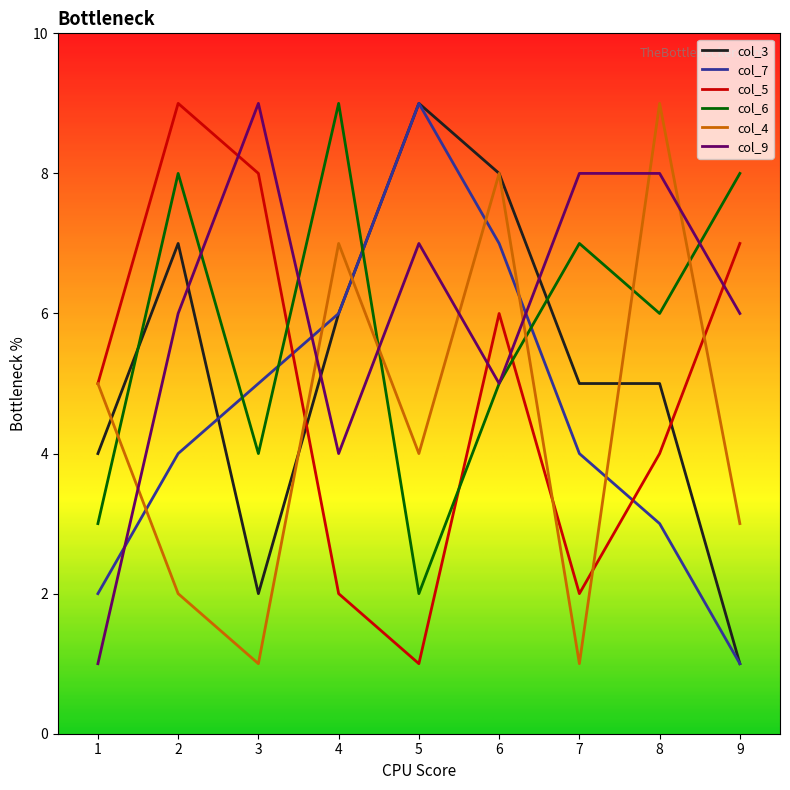

What is the minimum value for col_7?

1